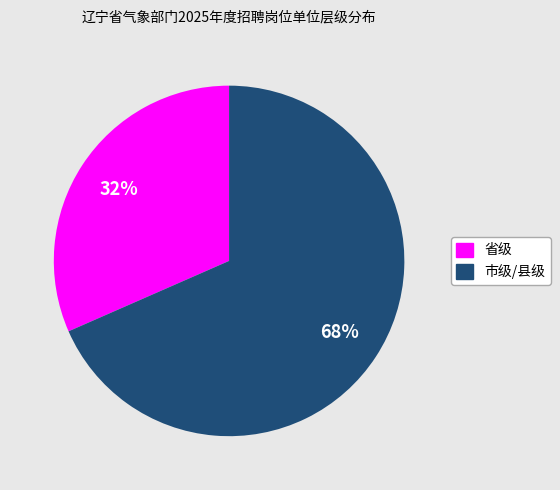

Count the number of slices in the pie.

2